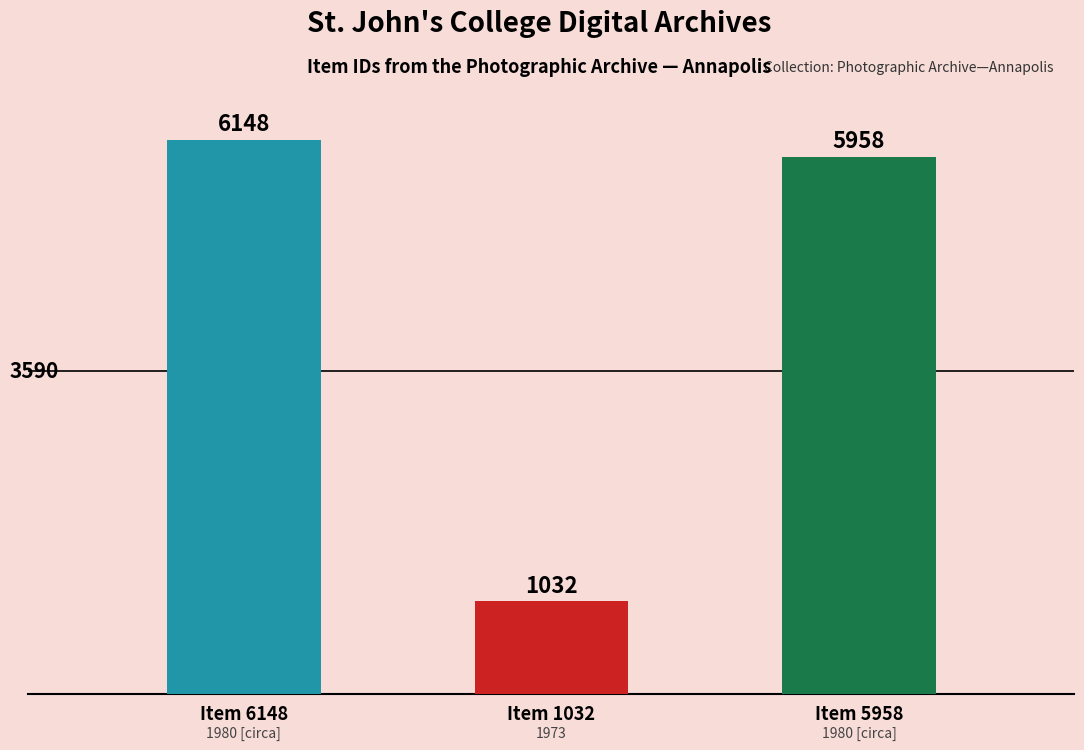

What is the label of the 3rd bar from the left?

Item 5958